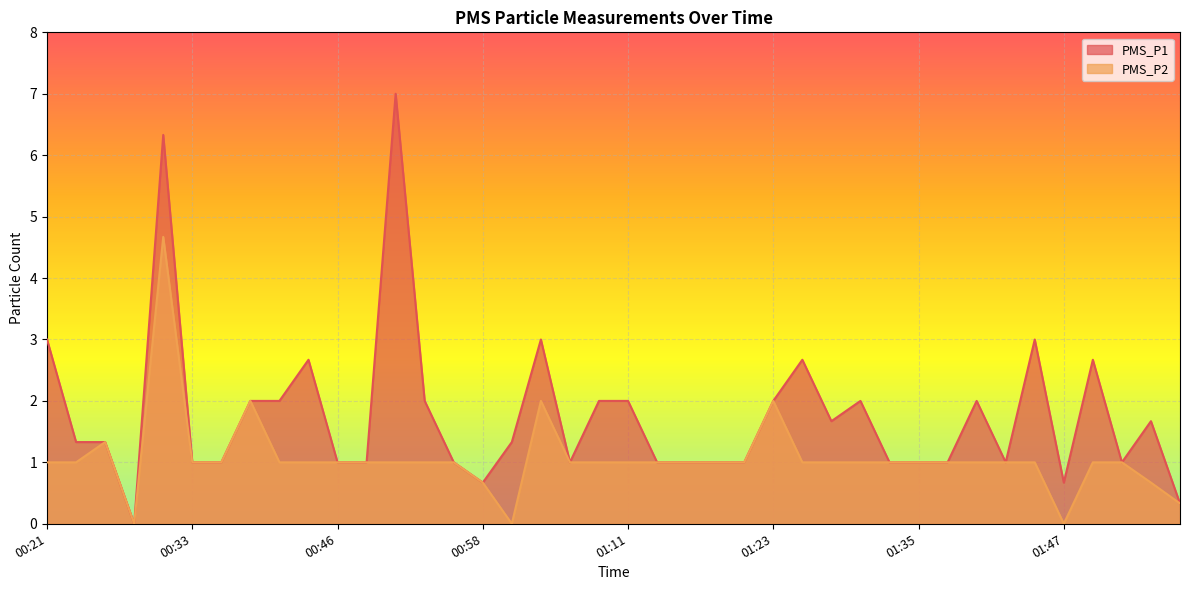

How many values in the PMS_P2 series are below 1?

6